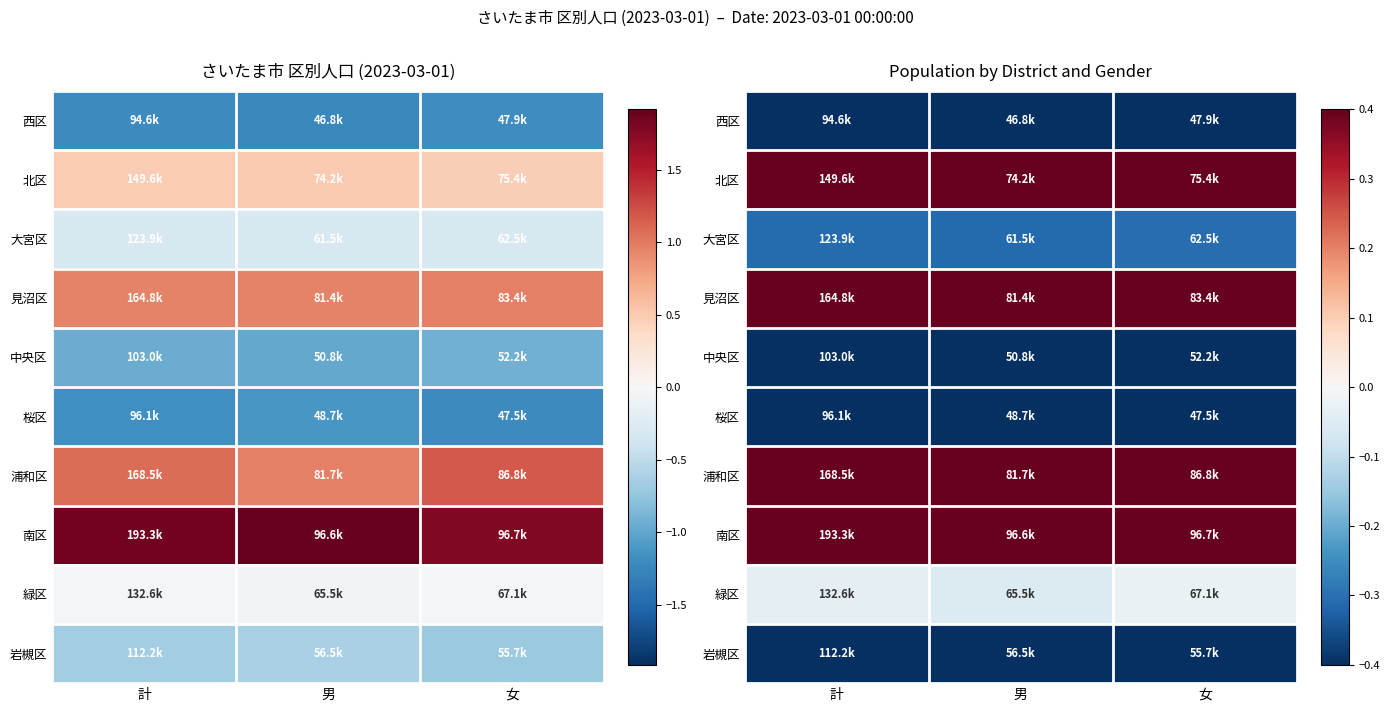

Which series has the largest range (max minus min)?

浦和区